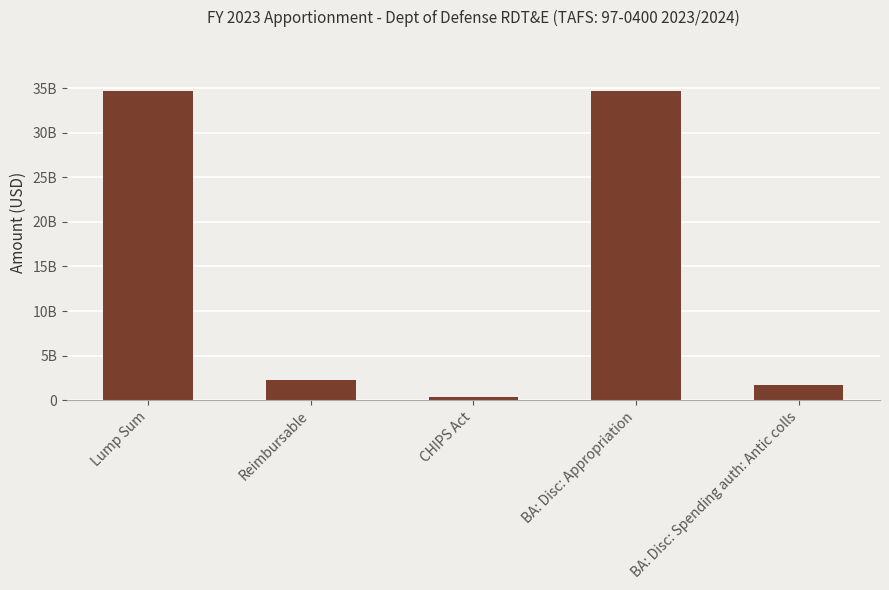

What is the label of the 4th bar from the left?

BA: Disc: Appropriation